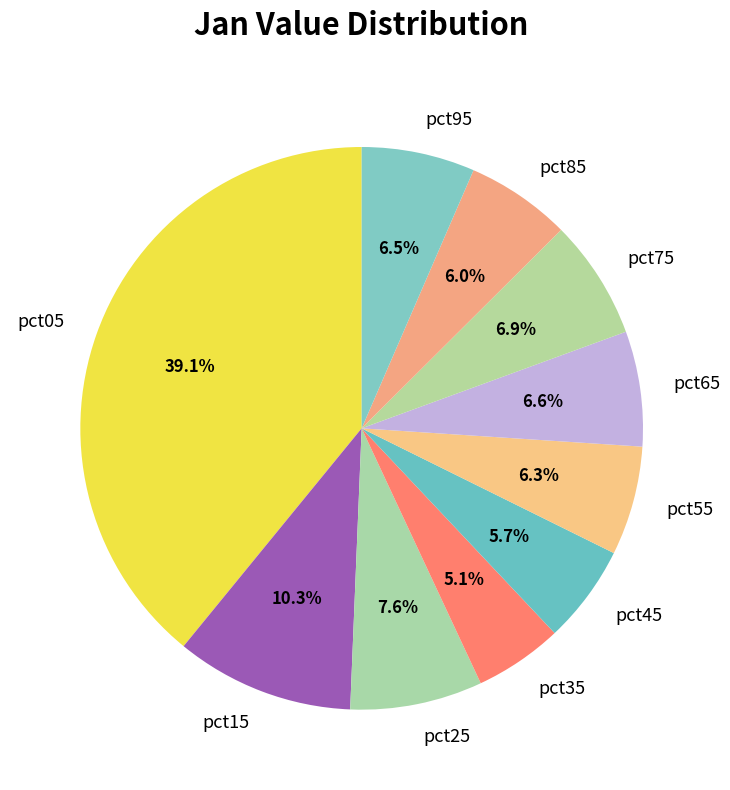

Combined, what portion of the pie is pct05 and pct95?

45.6%